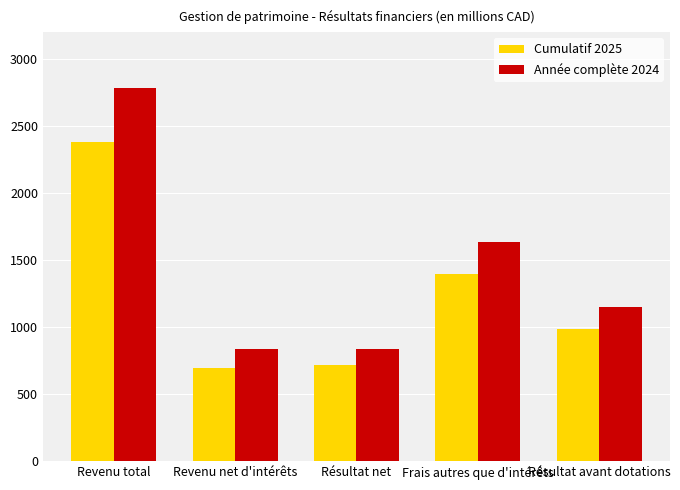

Which series has the largest range (max minus min)?

Année complète 2024